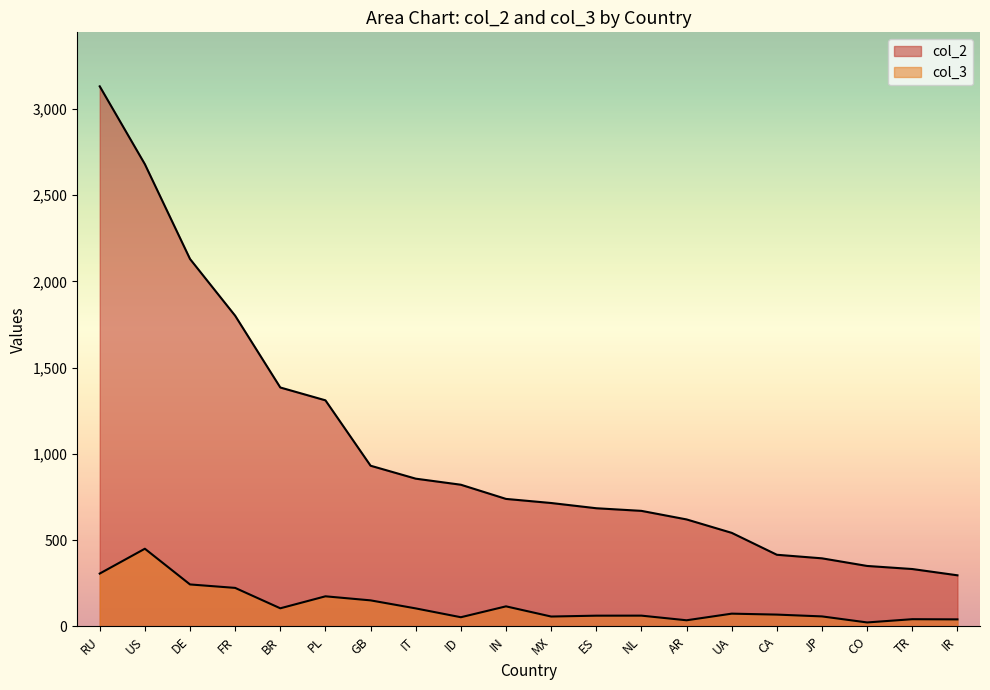

The col_3 series shows 82.3 at ES. True or false?

False